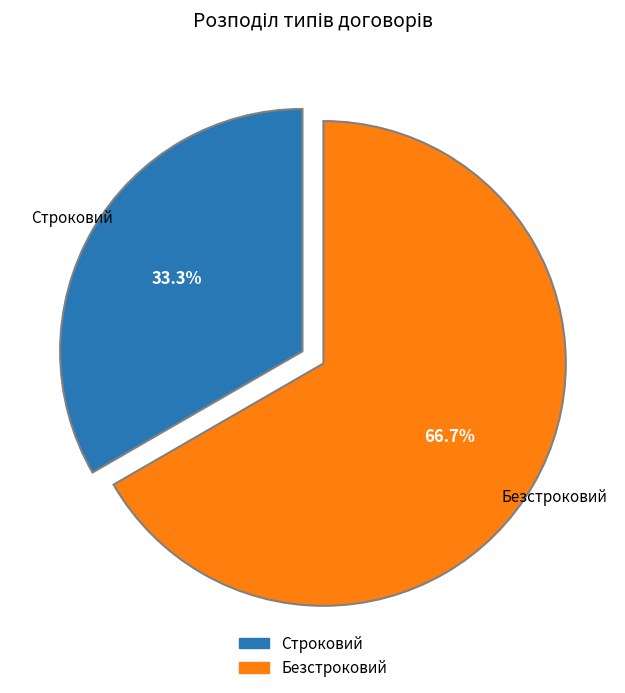

Which category has the biggest portion of the pie?

Безстроковий